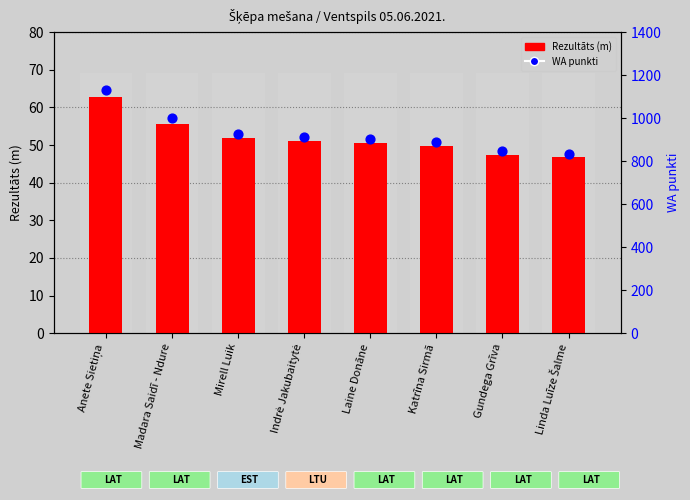

Which series has the widest spread of Y values?

WA punkti